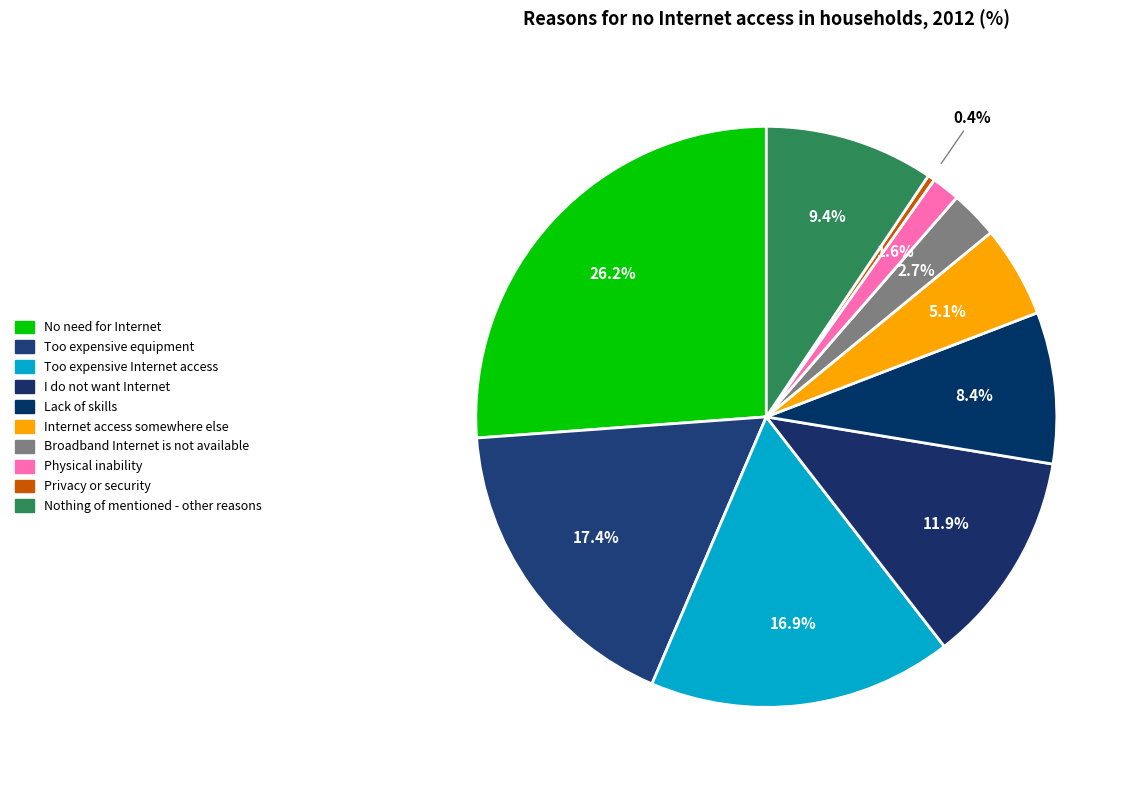

Which has a higher value, I do not want Internet or Lack of skills?

I do not want Internet